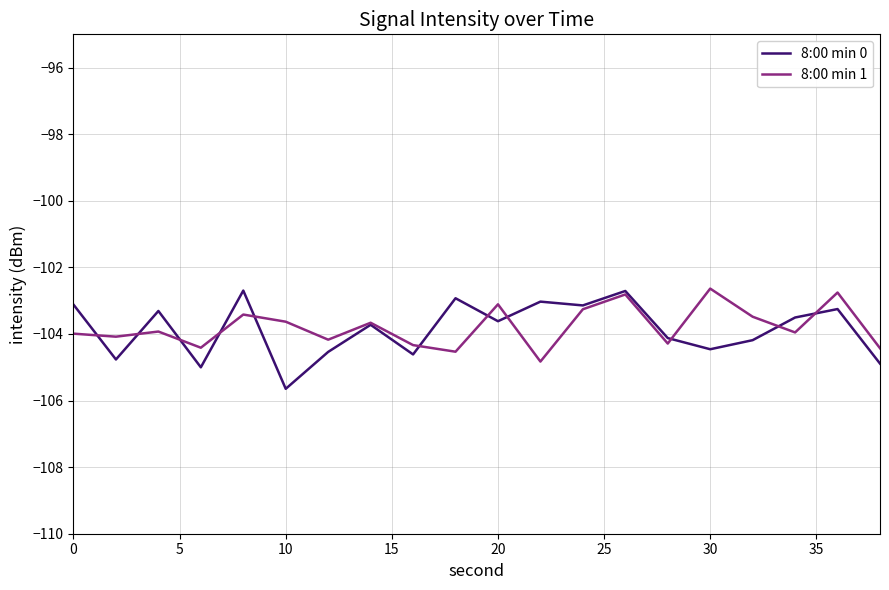

What is the minimum value for 8:00 min 1?

-104.8